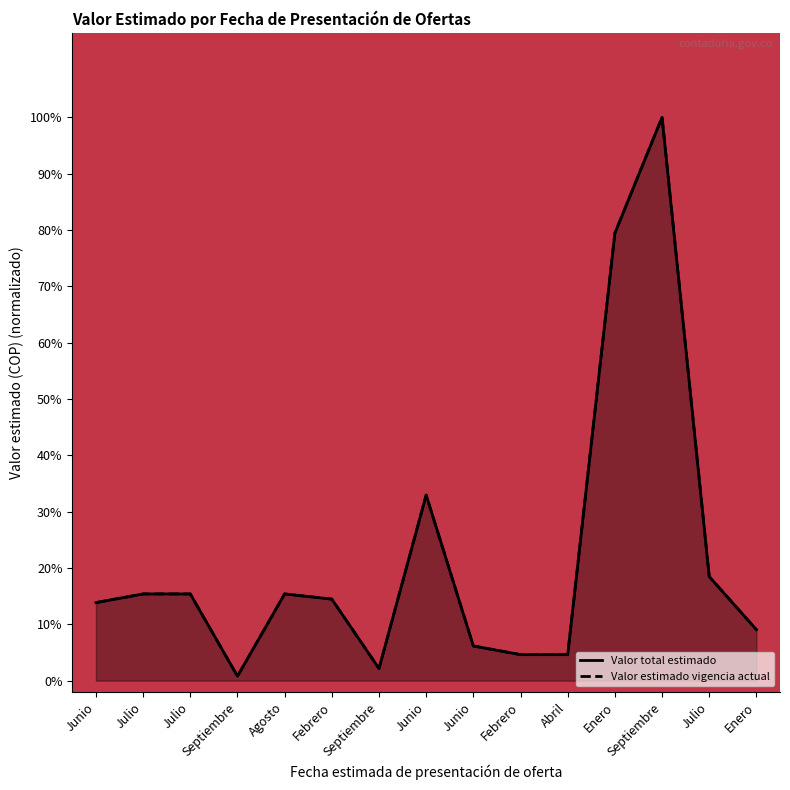

How many lines are shown in the chart?

2